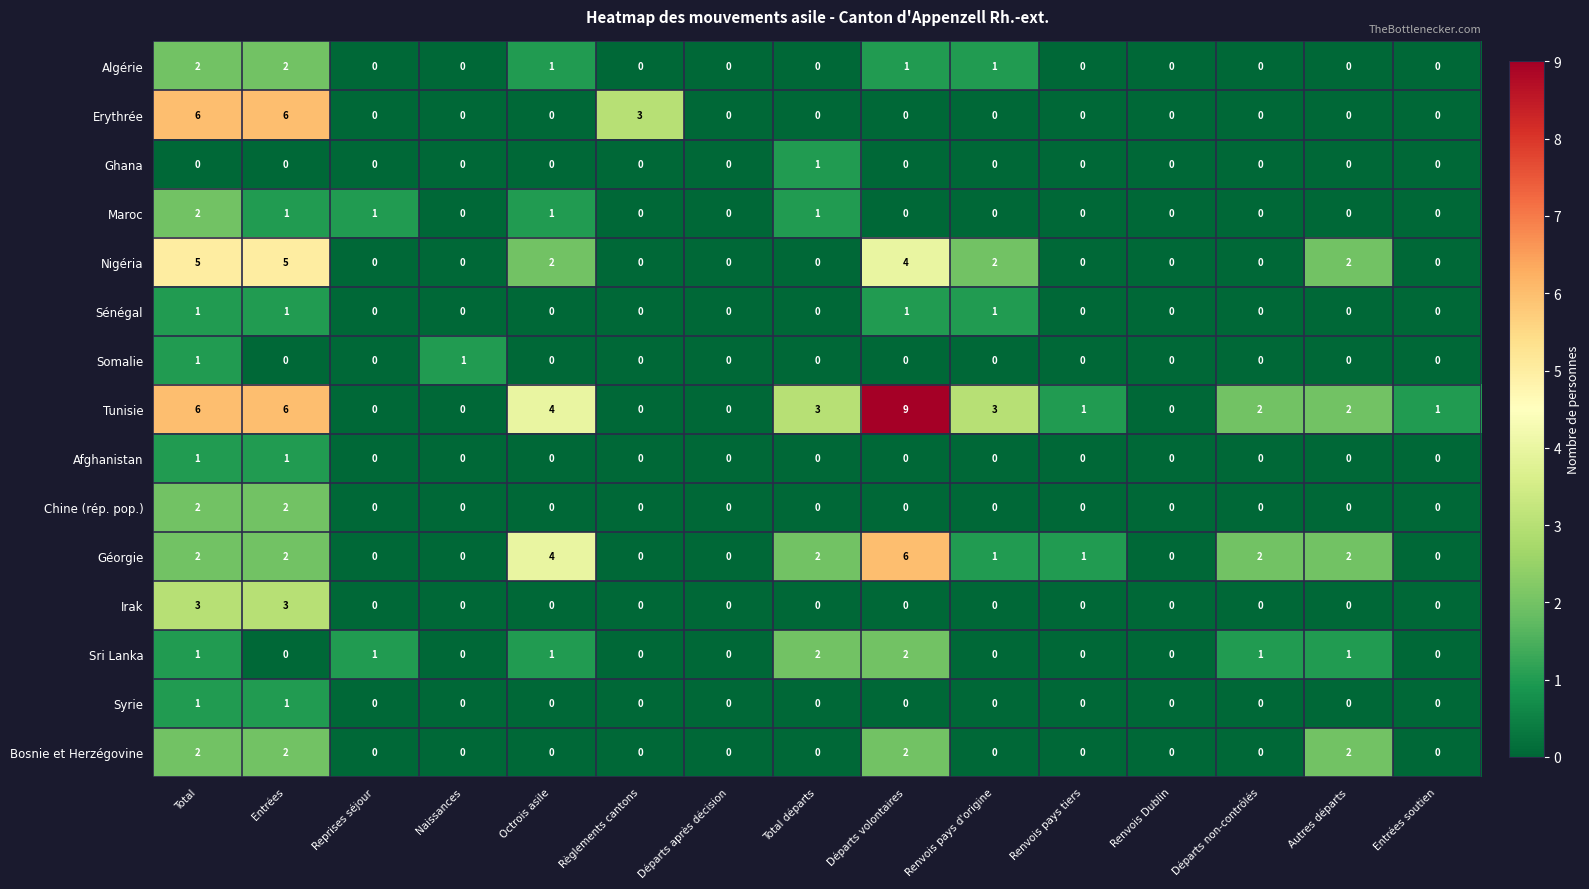

The value of Tunisie at Départs volontaires is 9. True or false?

True